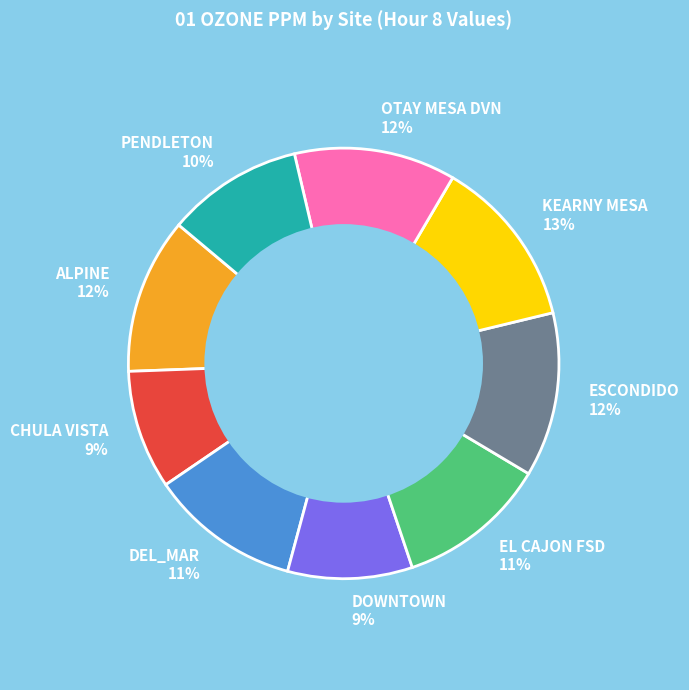

Does ALPINE represent more than half of the total?

No